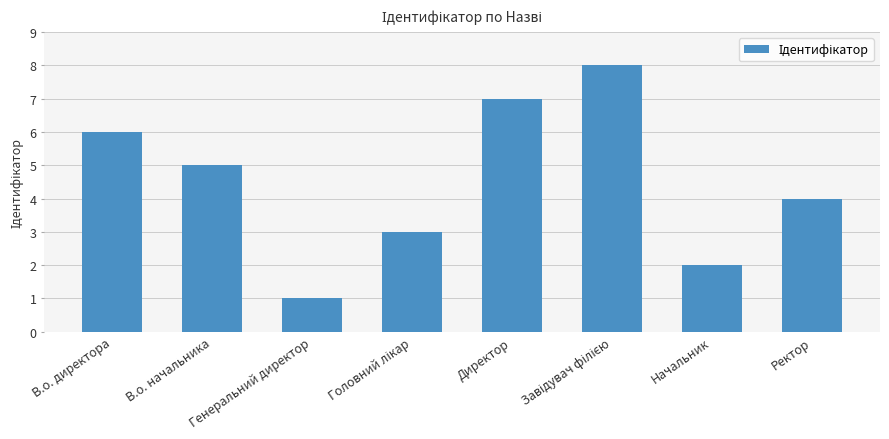

What is the label of the 2nd bar from the left?

В.о. начальника